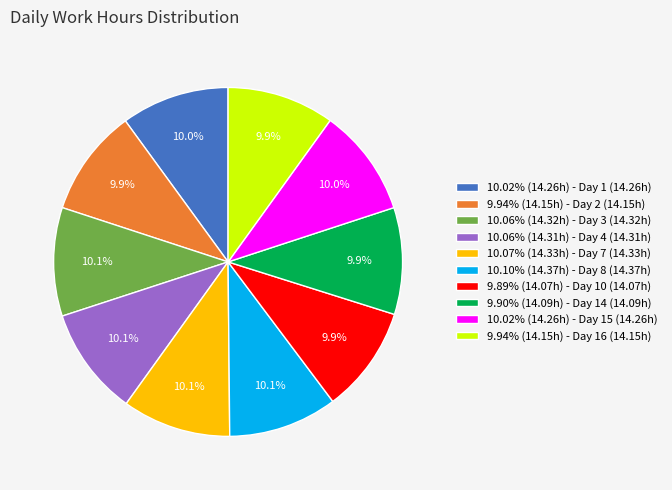

Is there a majority slice in this chart?

No